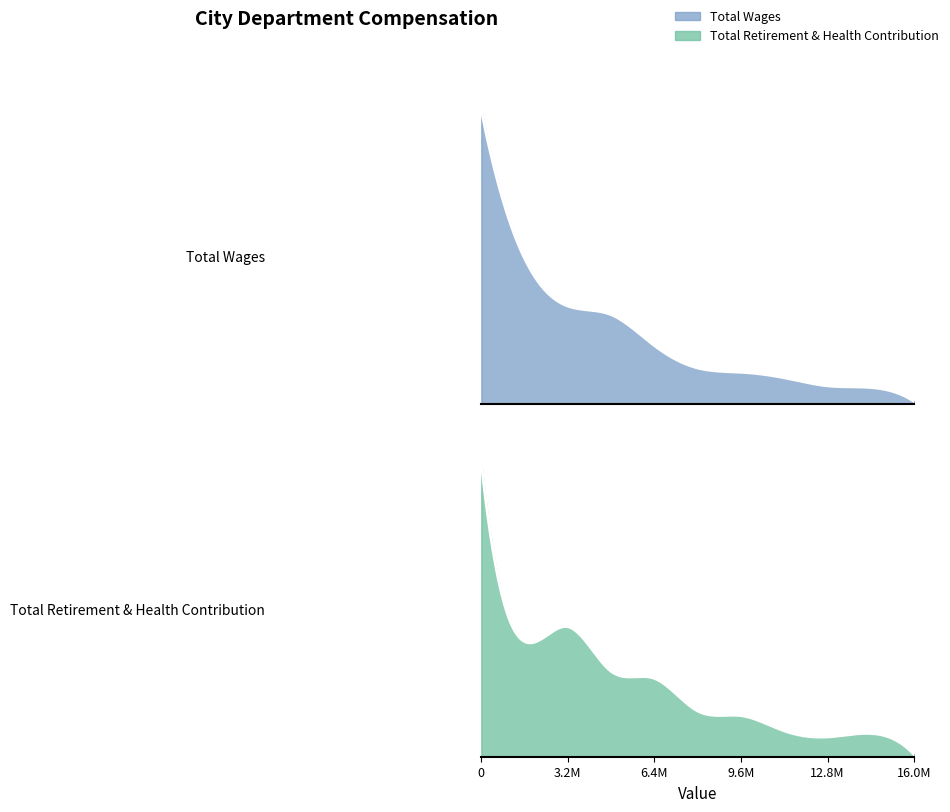

What is the difference between the maximum and minimum values in the Total Retirement & Health Contribution series?

4177208